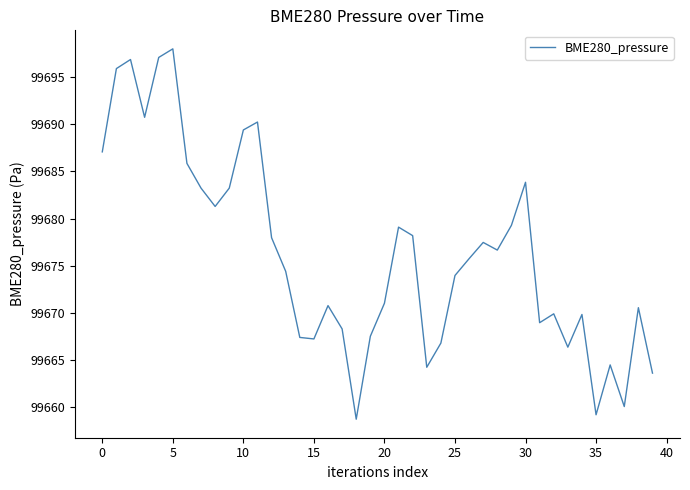

What is the minimum value shown in the chart?

99658.8